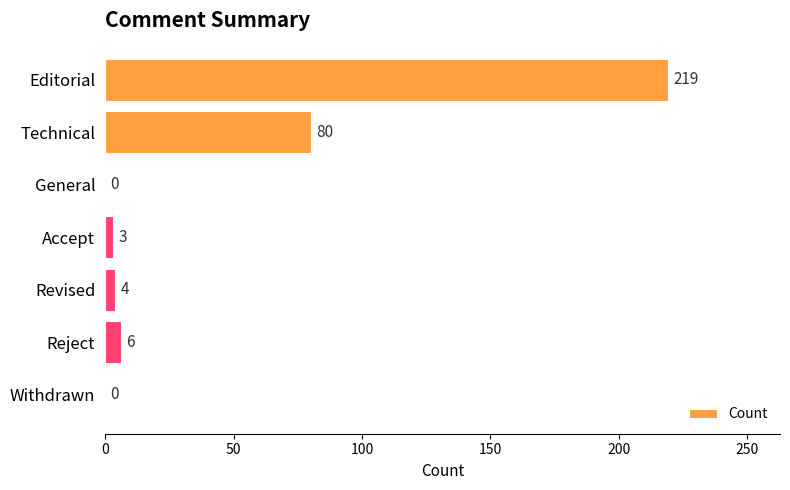

What is the sum of all values?

312